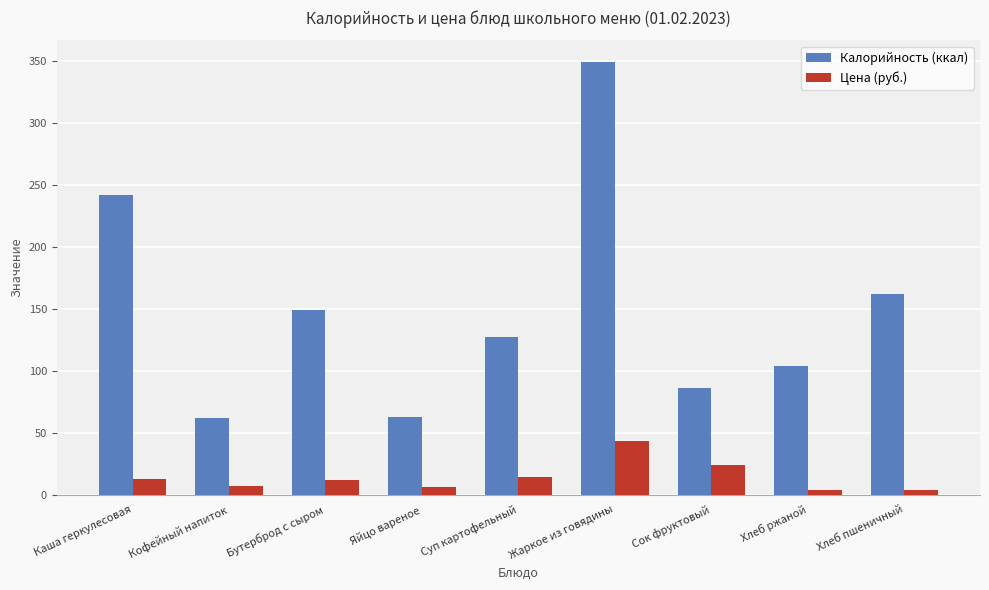

Rank the series by their maximum value, from highest to lowest.

Калорийность (ккал), Цена (руб.)